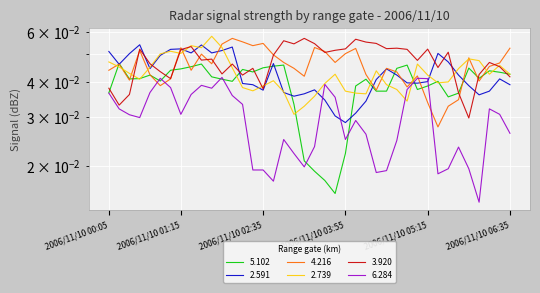

Is the value of 2.591 at 2006/11/10 04:45 greater than the value of 2.739 at 2006/11/10 04:25?

No